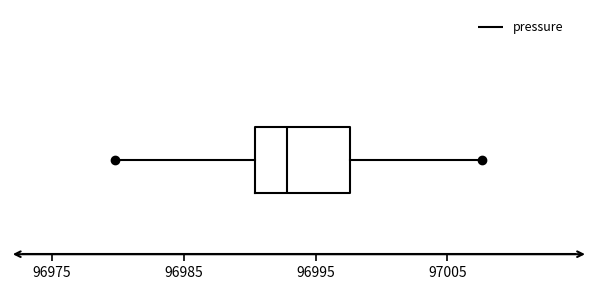

Where does the left whisker of the box end on the x-axis? The values are not printed on the chart, so give them approximately, as read against the axis.

96980